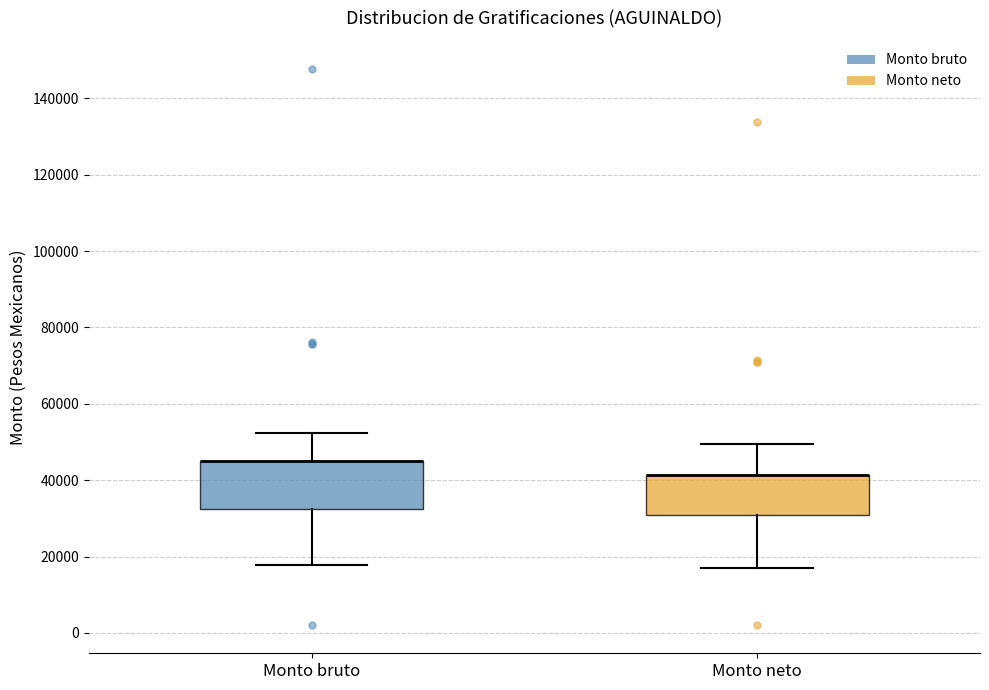

Where is the upper edge of the box for Monto neto on the y-axis? The values are not printed on the chart, so give them approximately, as read against the axis.

42000